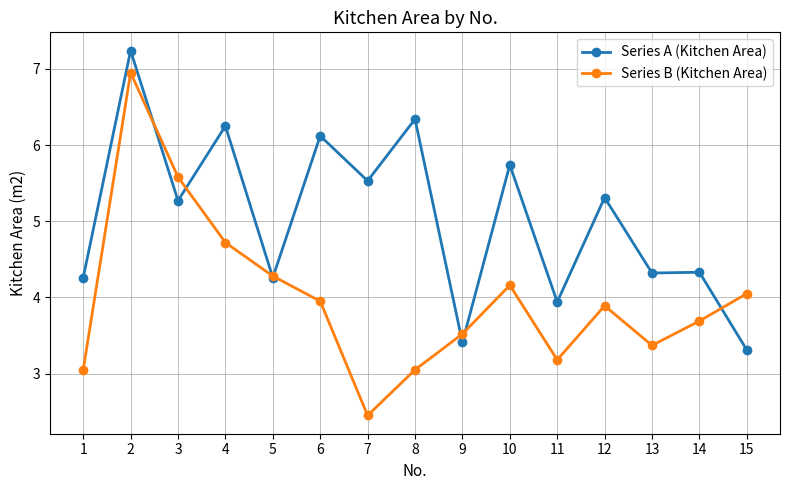

Is the value of Series A (Kitchen Area) at 9 greater than the value of Series B (Kitchen Area) at 9?

No